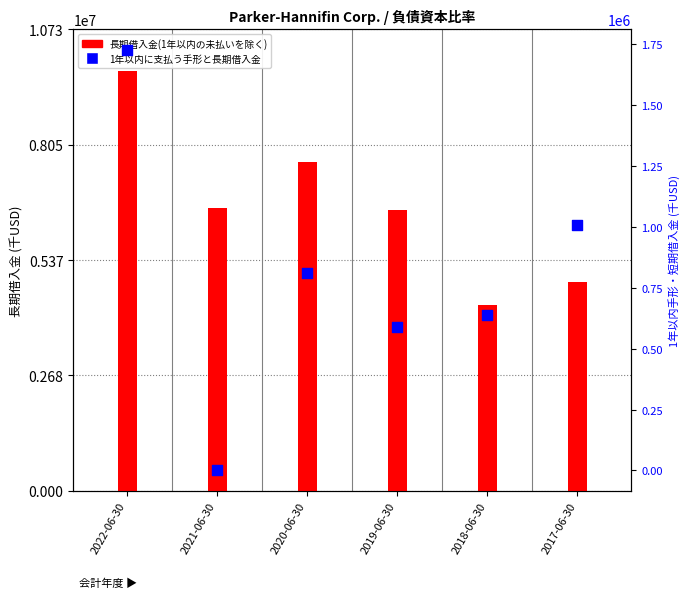

Which series has the widest spread of Y values?

長期借入金(1年以内の未払いを除く)